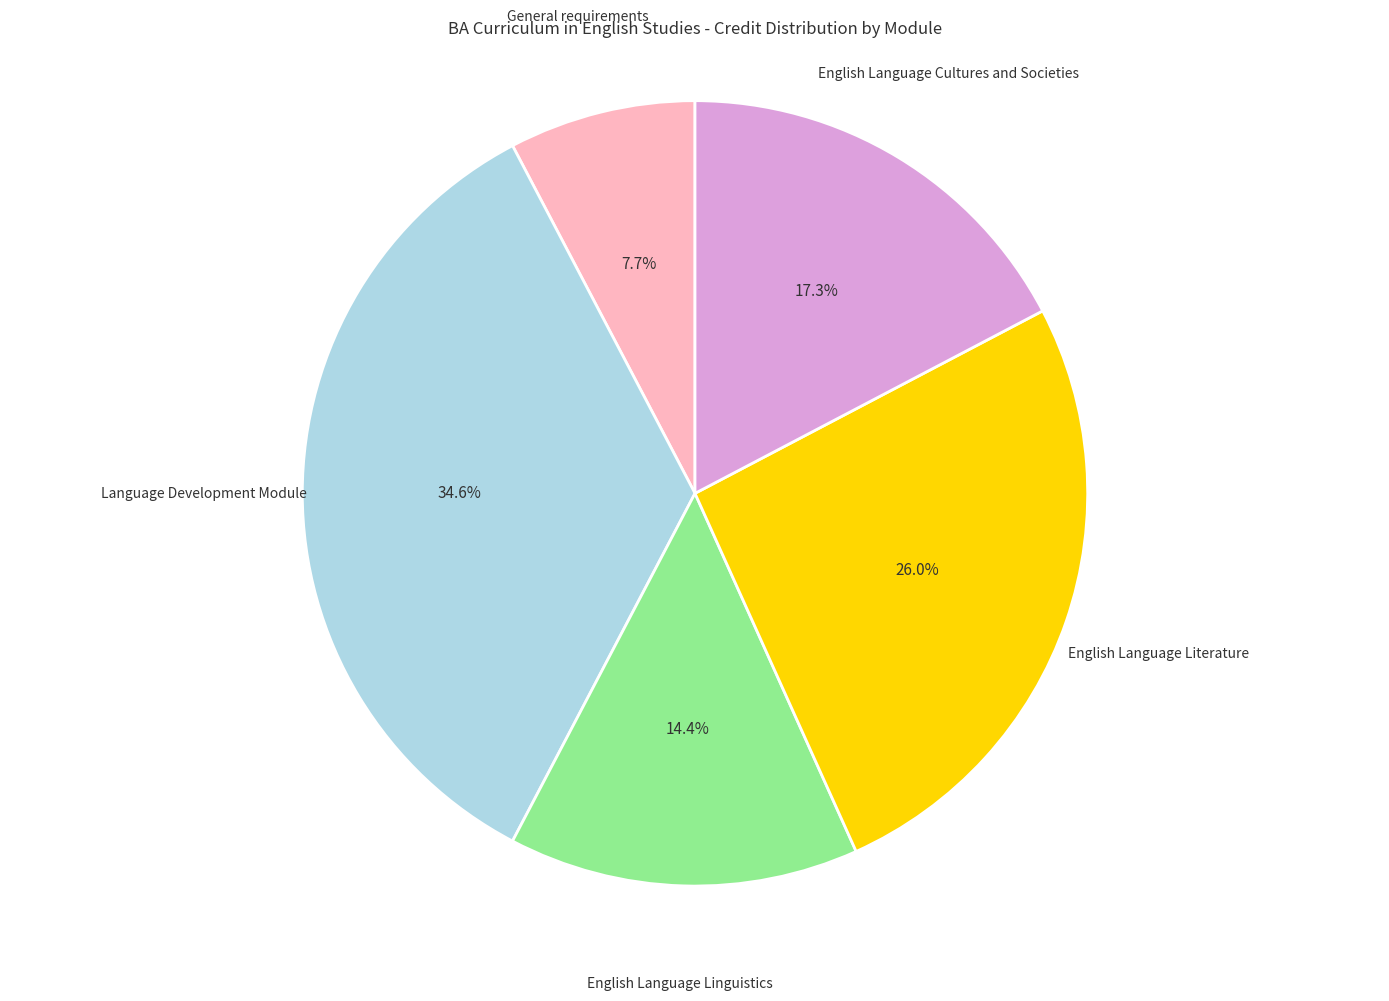

Is there a majority slice in this chart?

No